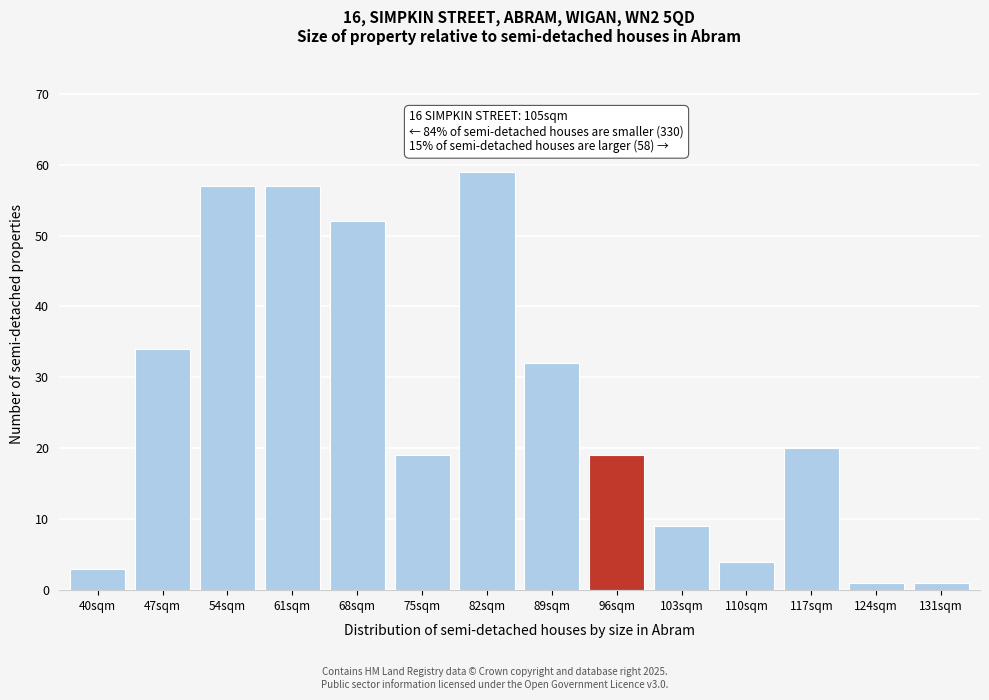

Reading left to right, extract all data points from this chart.

3	34	57	57	52	19	59	32	19	9	4	20	1	1